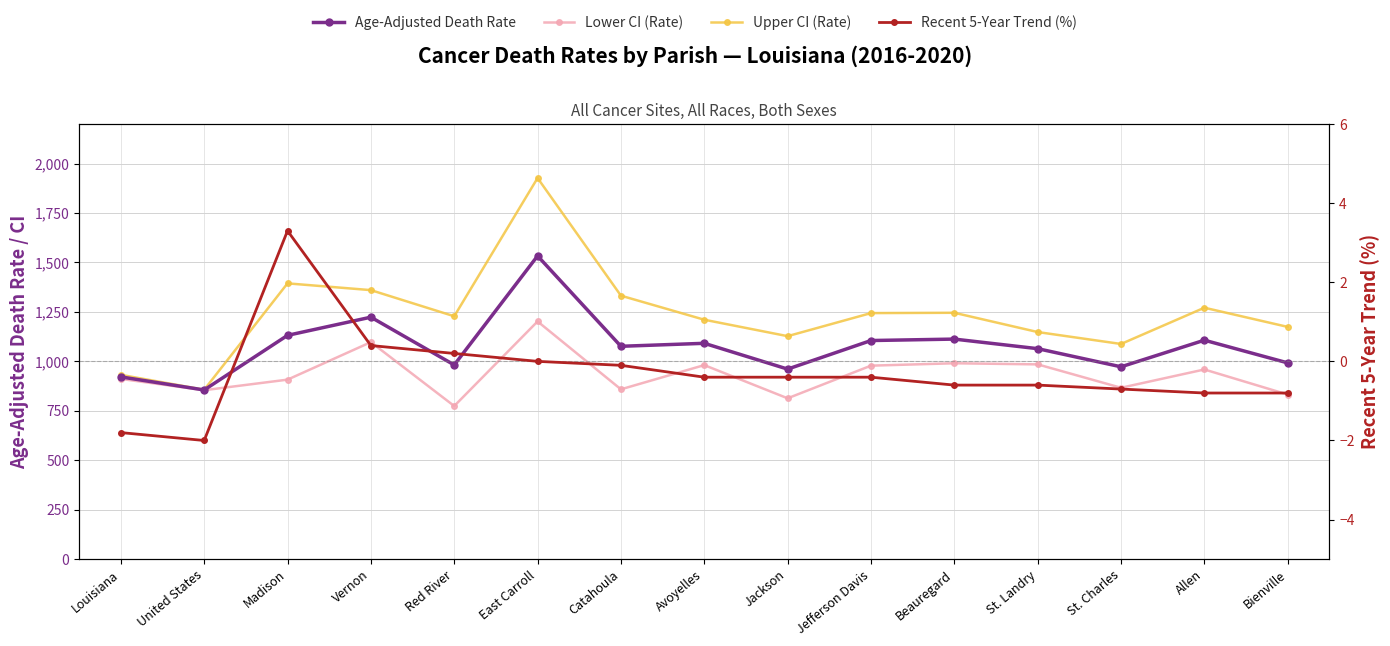

Reading right to left, transcribe all the data shown in this chart.

Age-Adjusted Death Rate: 992.3	1107.0	972.5	1064.2	1112.6	1105.3	960.9	1091.3	1076.2	1533.0	981.9	1223.4	1131.5	855.4	921.5
Lower CI (Rate): 832.2	959.0	866.5	984.8	990.4	978.3	813.3	981.1	858.7	1201.9	774.2	1097.2	907.6	854.2	911.3
Upper CI (Rate): 1174.2	1271.2	1087.9	1148.2	1245.6	1244.0	1127.4	1210.5	1332.1	1926.7	1228.0	1360.1	1394.3	856.5	931.9
Recent 5-Year Trend (%): -0.8	-0.8	-0.7	-0.6	-0.6	-0.4	-0.4	-0.4	-0.1	0.0	0.2	0.4	3.3	-2.0	-1.8